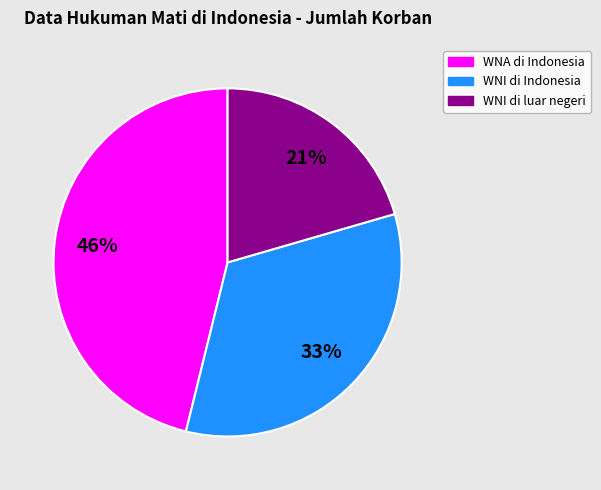

True or false: WNA di Indonesia accounts for 46% of the total.

True